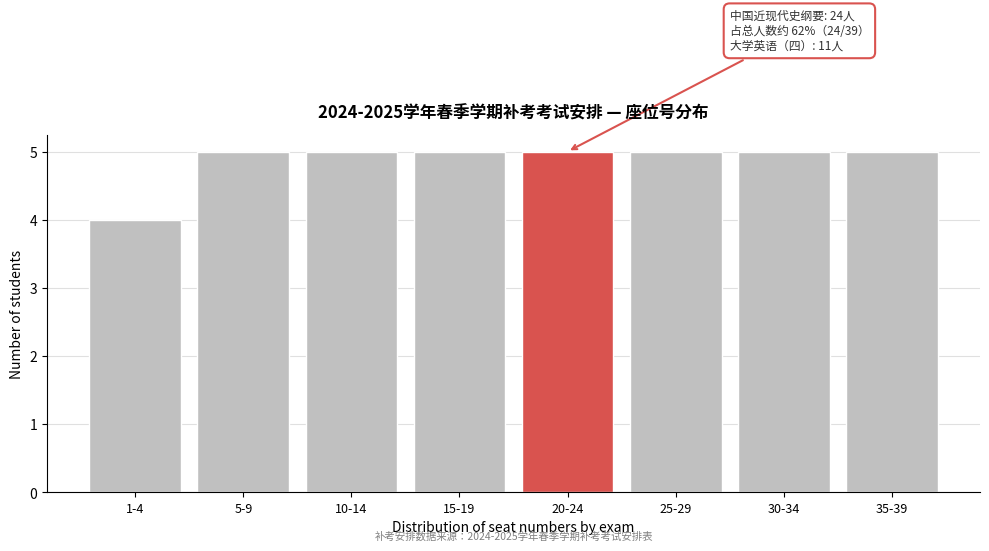

Reading left to right, list all the values displayed in this chart.

4	5	5	5	5	5	5	5